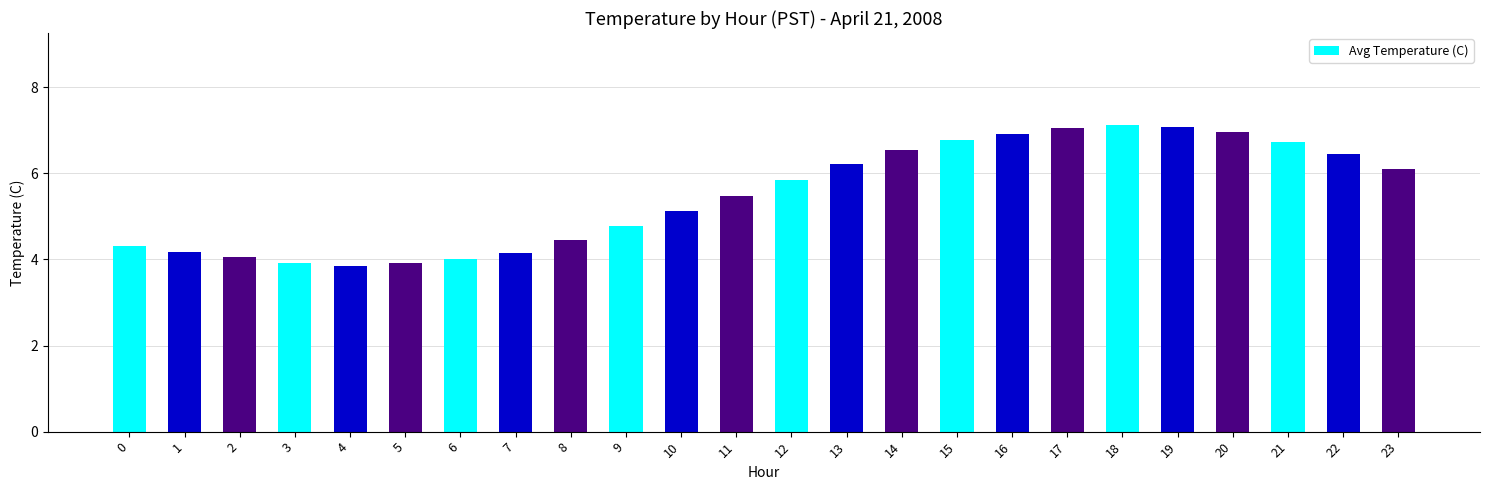

What is the value of the 4th bar from the left?

3.9